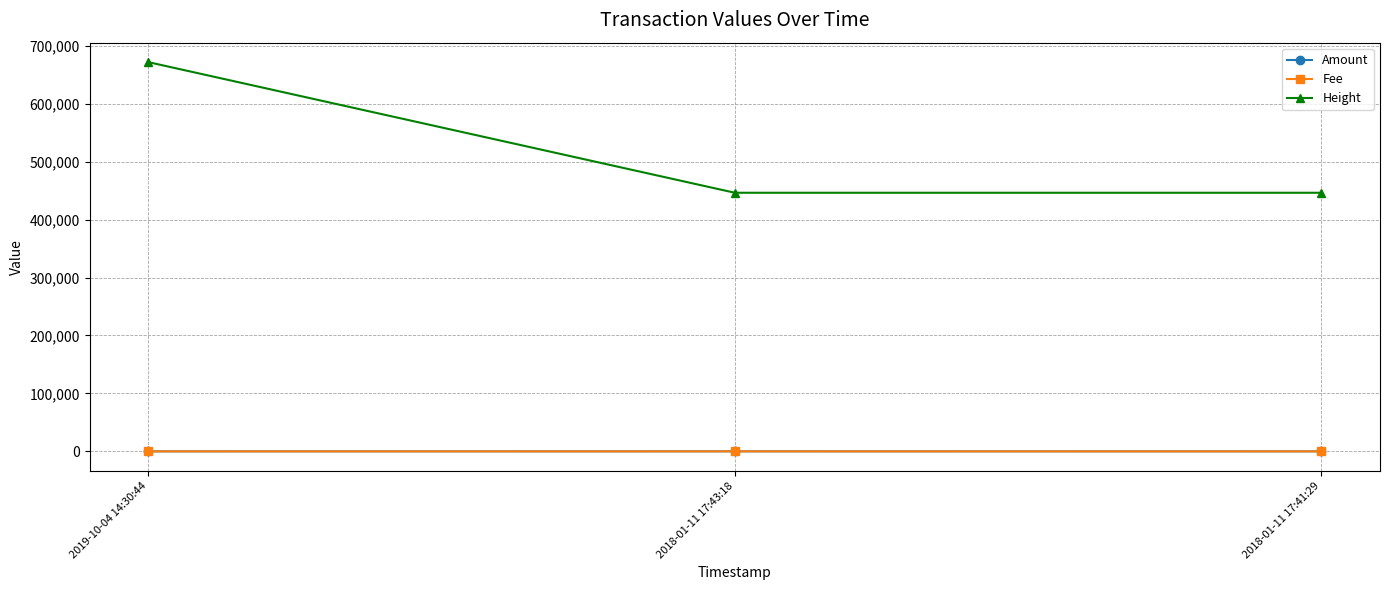

At which category is the sum across all series the highest?

2019-10-04 14:30:44